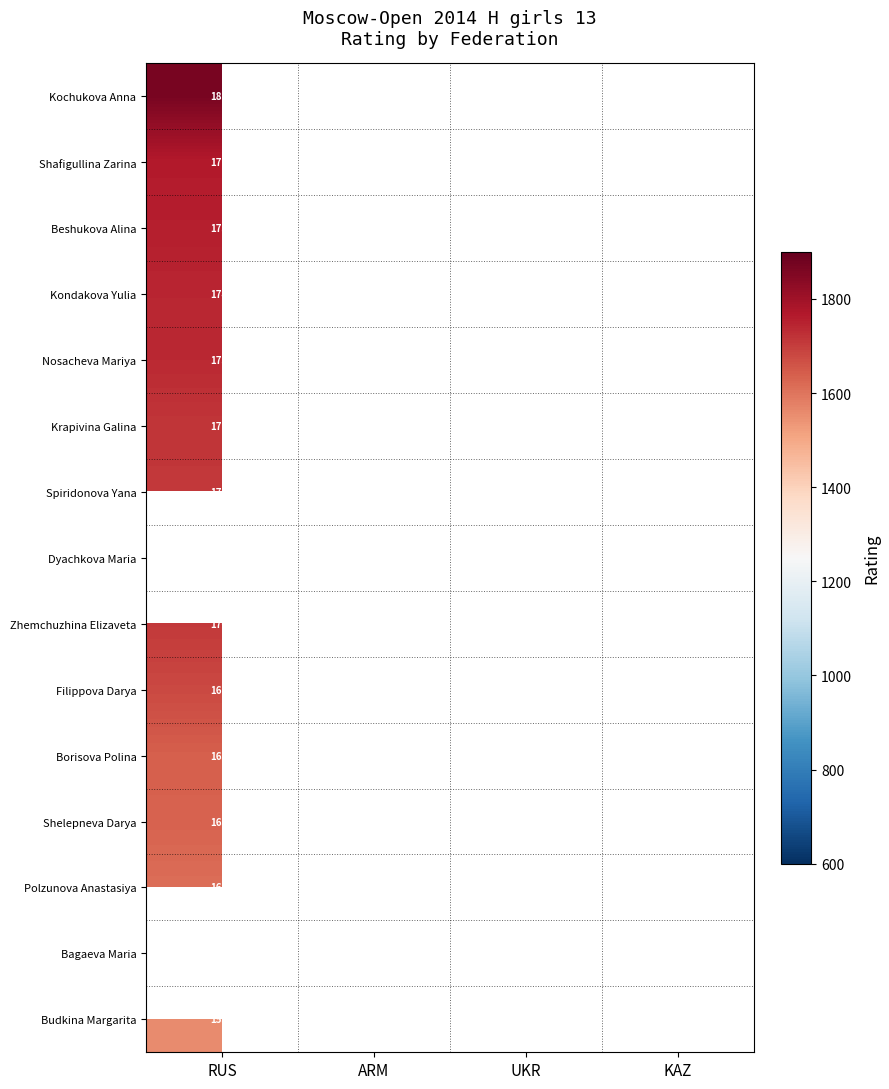

The Beshukova Alina series shows 651 at RUS. True or false?

False